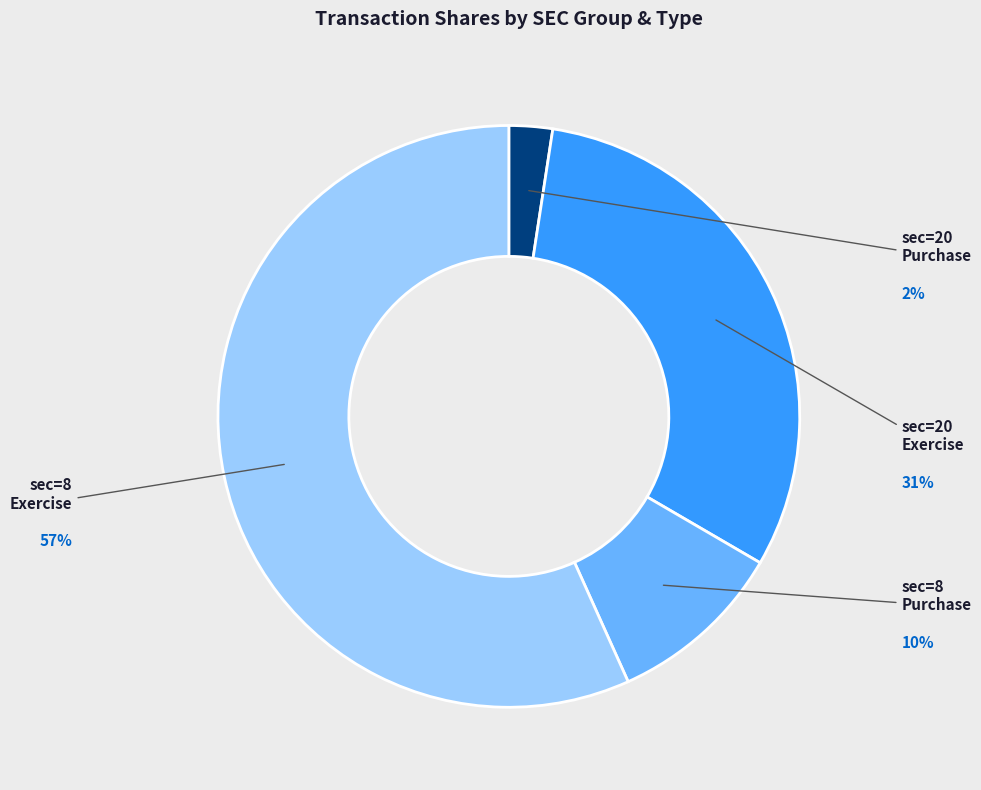

Does any single category account for the majority?

Yes